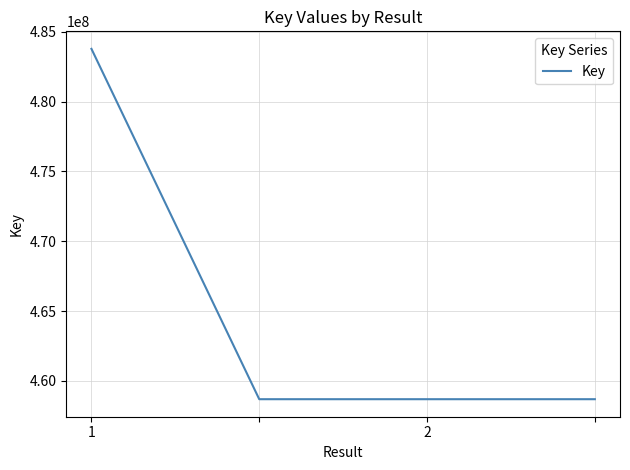

How many interior local valleys (lower than both neighbors) does the data have?

1